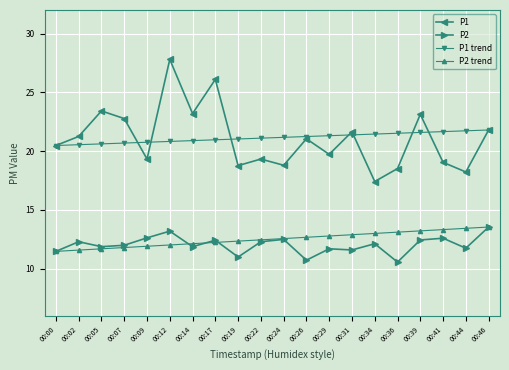

What is the sum of the P1 trend values at 00:26 and 00:22?

42.3